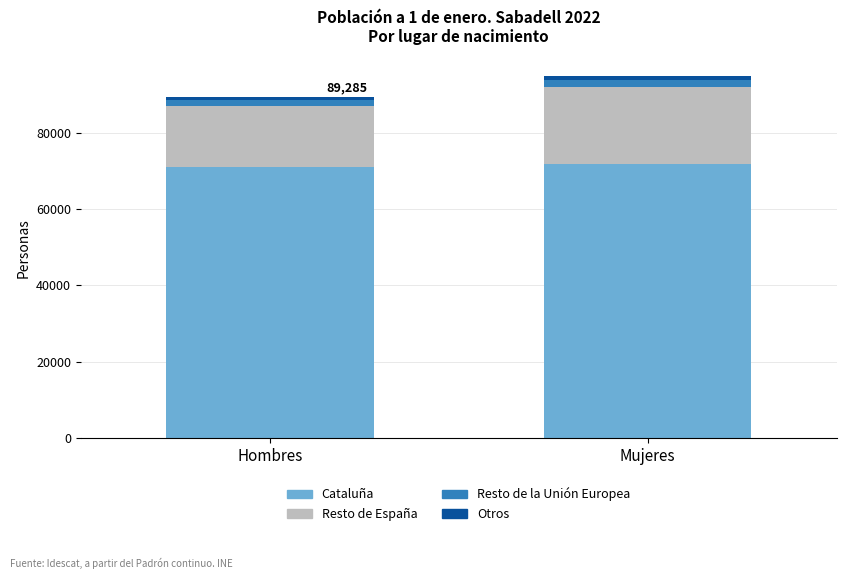

The value of Cataluña at Hombres is 71087. True or false?

True